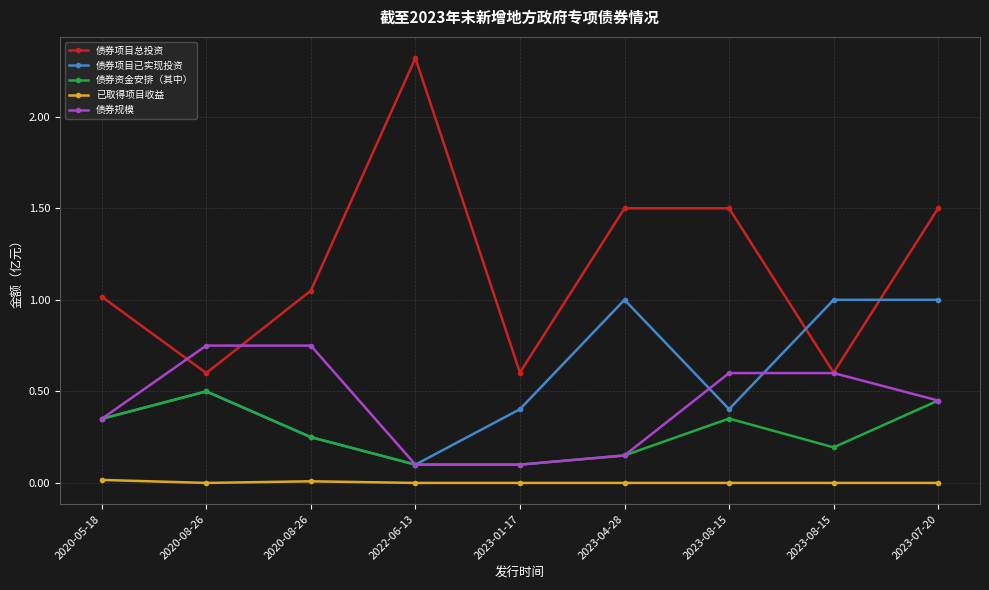

What are all the series names shown in the legend?

债券项目总投资, 债券项目已实现投资, 债券资金安排（其中）, 已取得项目收益, 债券规模